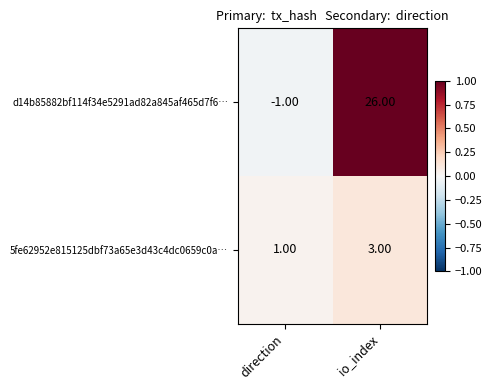

What is the spread (max minus min) of values at direction?

2